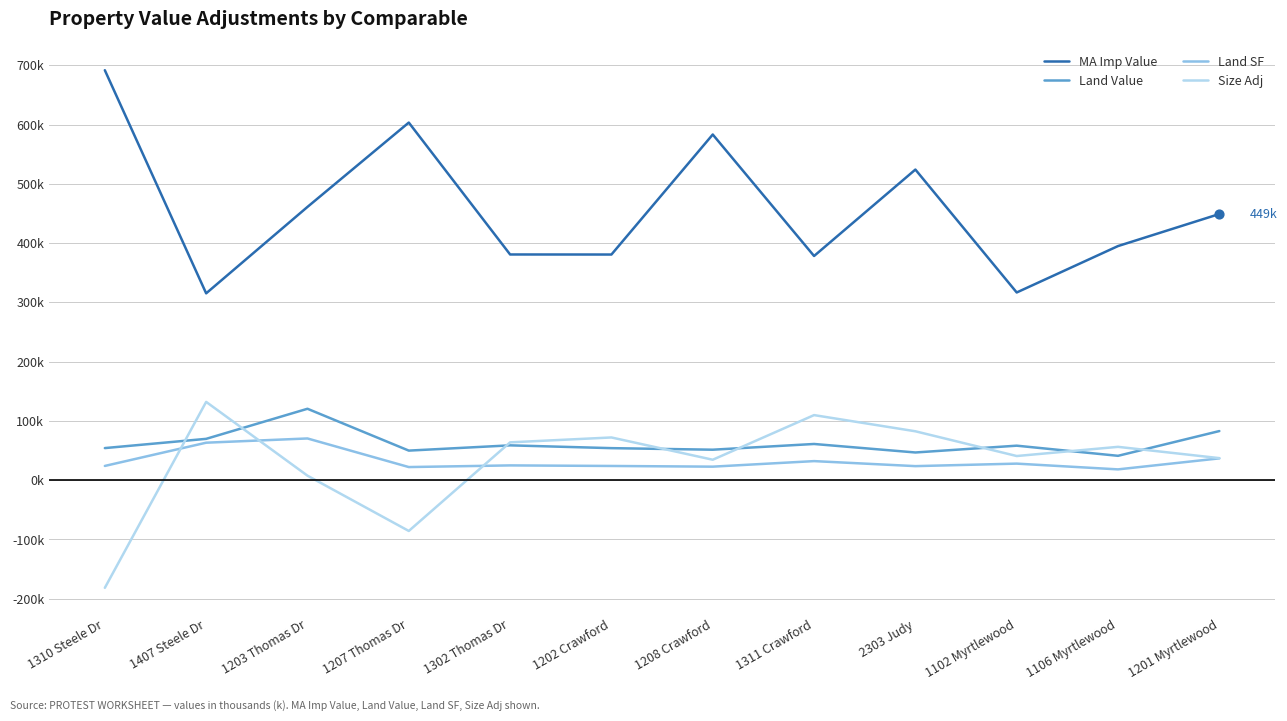

Is the value of Land SF at 1407 Steele Dr greater than the value of Size Adj at 1202 Crawford?

No